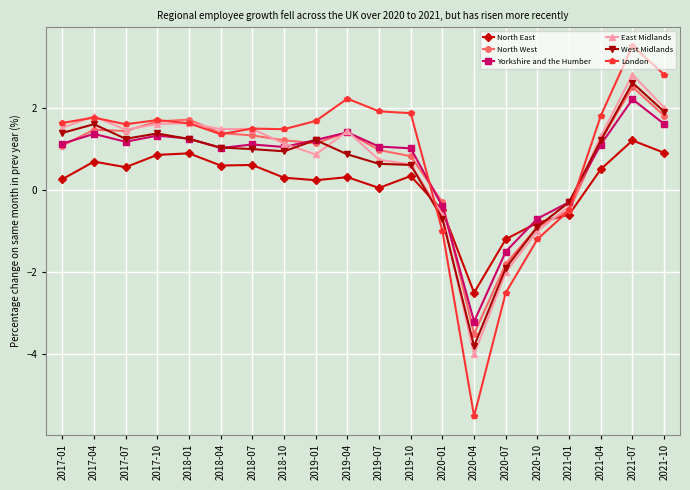

What is the smallest value displayed?

-5.5